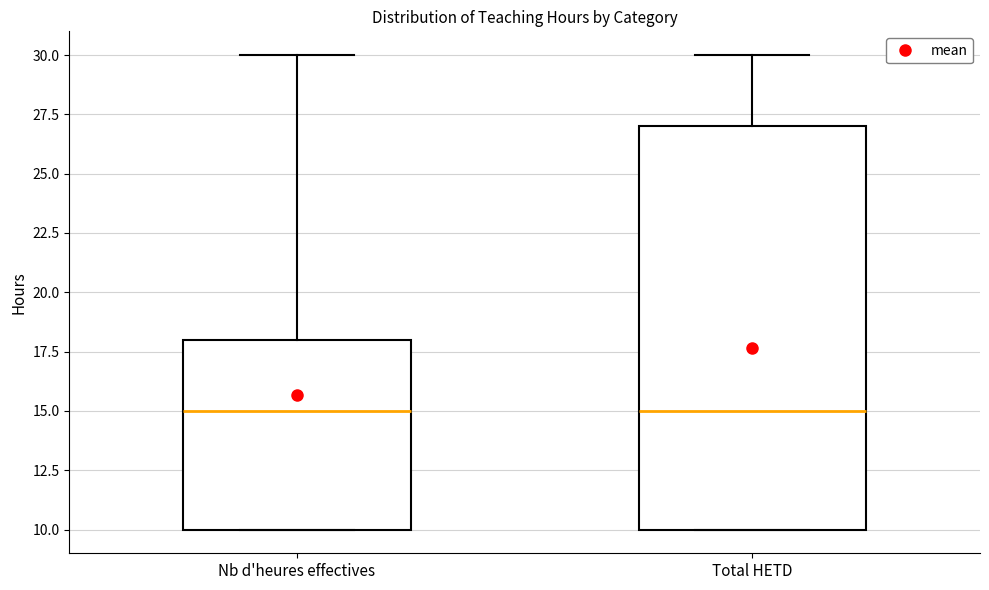

Reading left to right, transcribe this box plot: for each box, give where its median line is, the range the box spans, and where its two whiskers end, as read against the y-axis. The values are not printed on the chart, so give them approximately, as read against the axis.

Nb d'heures effectives: median 15, box 10 to 18, whiskers 10 to 30
Total HETD: median 15, box 10 to 27, whiskers 10 to 30